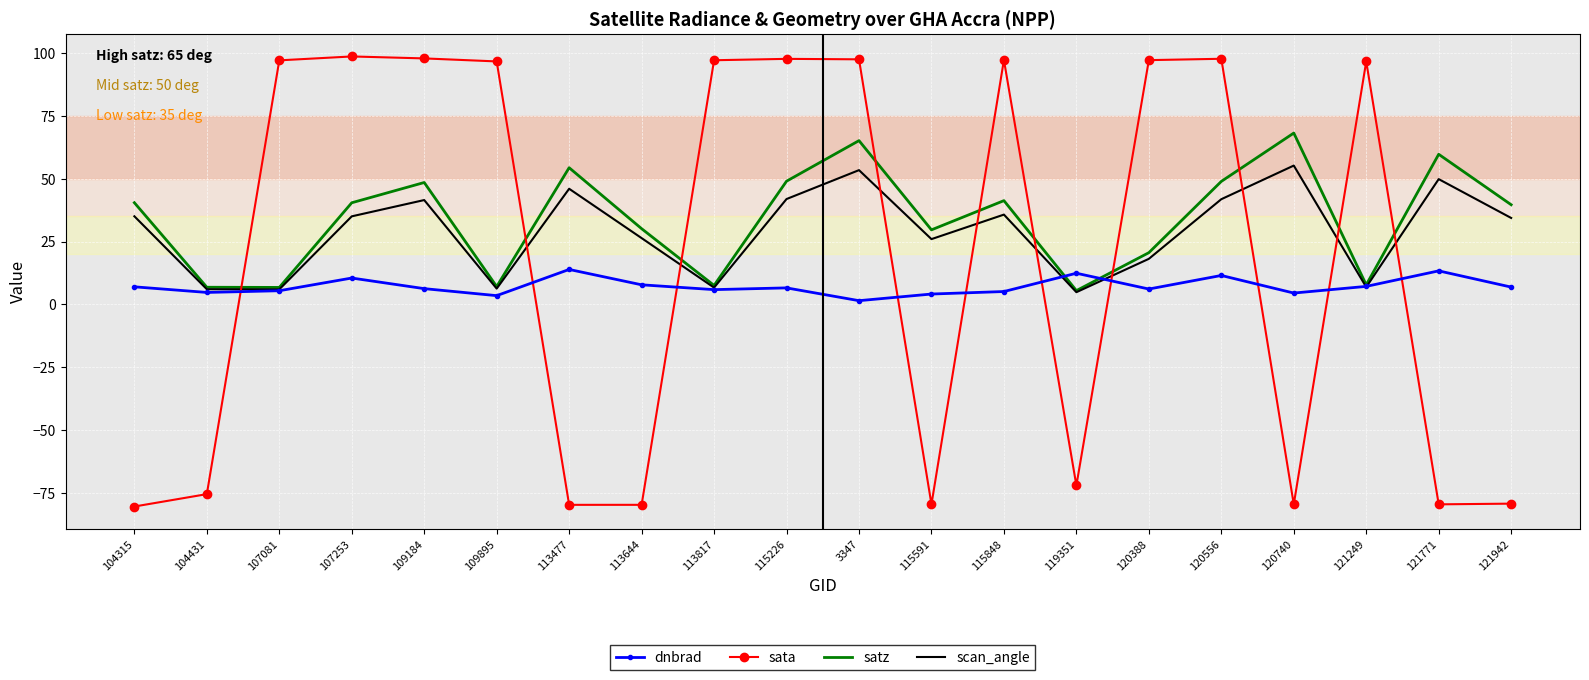

What position from the left is 107081?

3